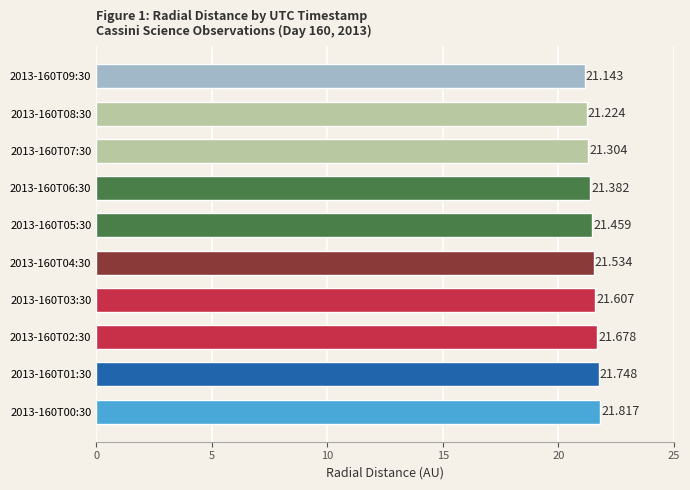

List the labels in order of value, largest first.

2013-160T00:30, 2013-160T01:30, 2013-160T02:30, 2013-160T03:30, 2013-160T04:30, 2013-160T05:30, 2013-160T06:30, 2013-160T07:30, 2013-160T08:30, 2013-160T09:30